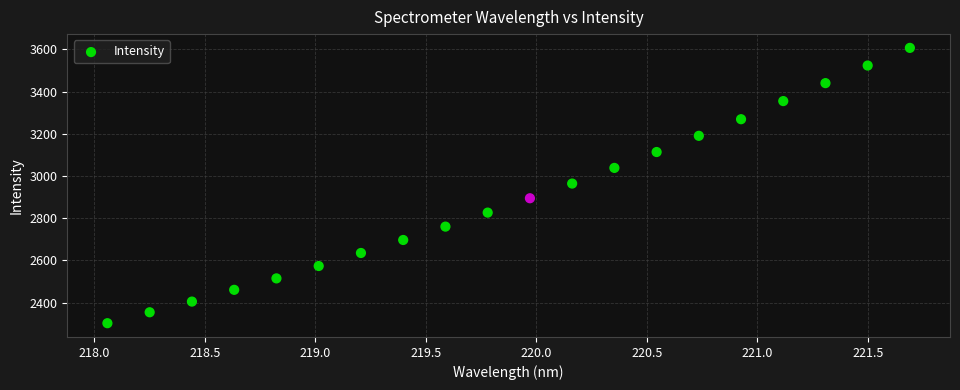

What is the range of X values (max minus min)?

3.6